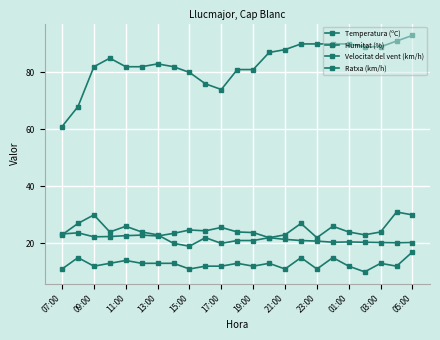

Does the chart have visible grid lines?

Yes